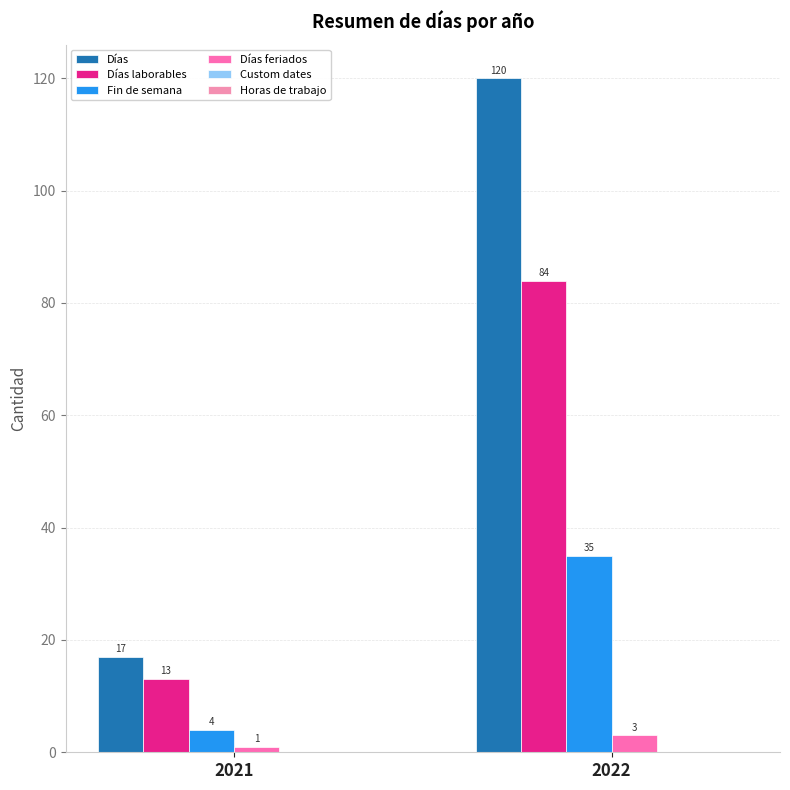

Read the Fin de semana value at 2022.

35